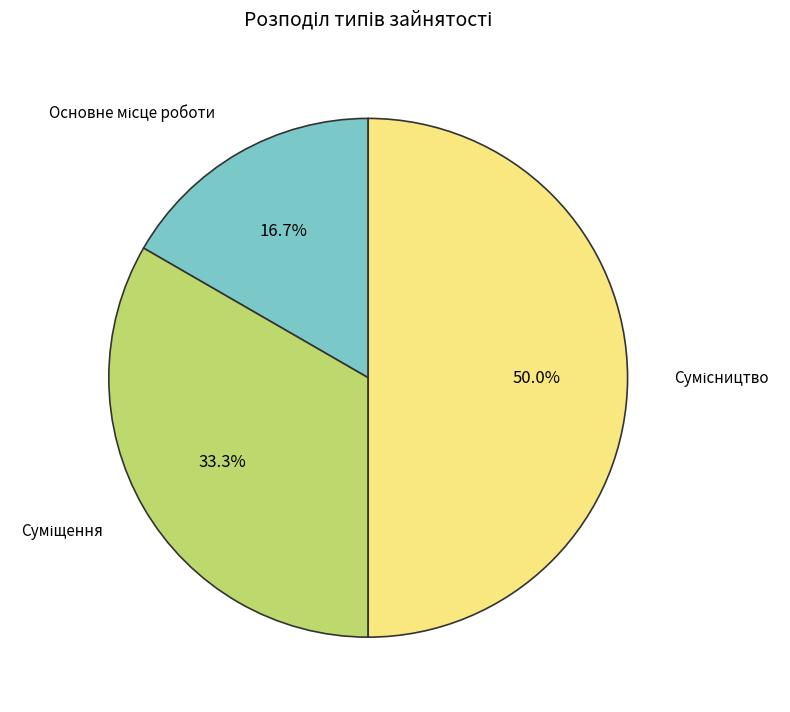

What is the ratio of the value at Основне місце роботи to the value at Суміщення?

0.5